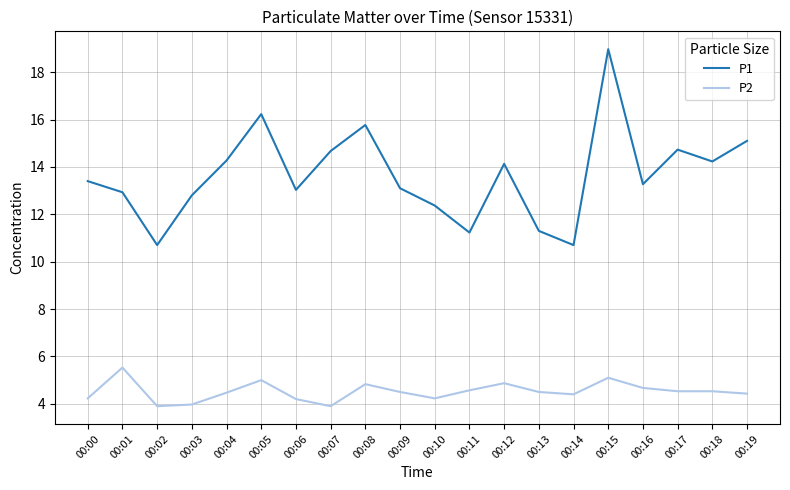

At 00:14, list the series in order from largest to smallest.

P1, P2